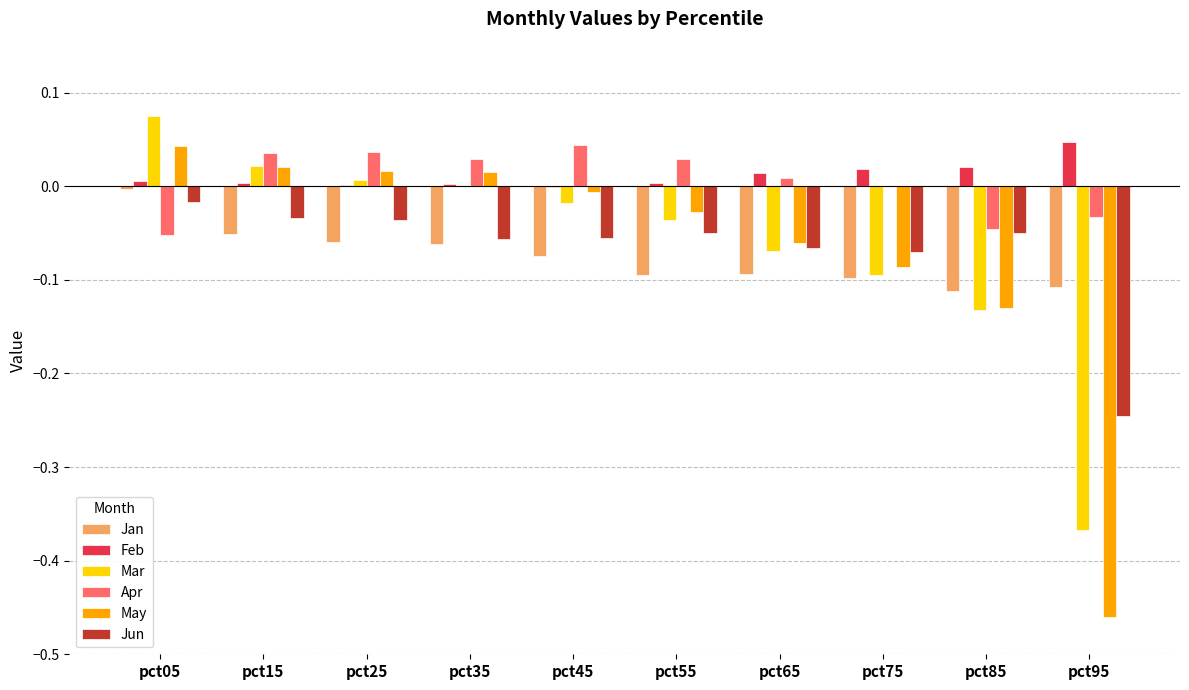

Which category has the highest value in the Jan series?

pct05